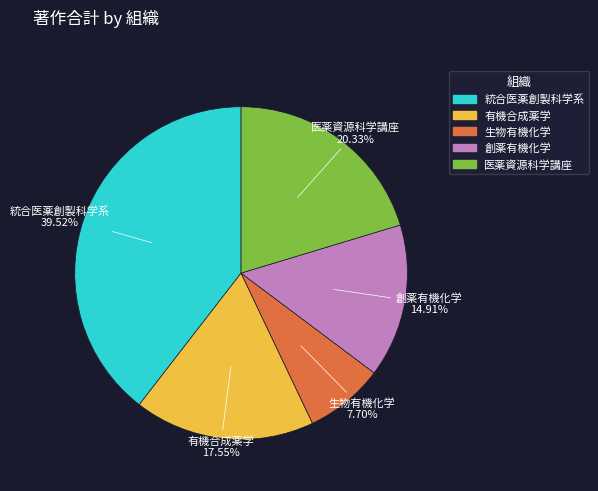

Does 創薬有機化学 represent more than half of the total?

No